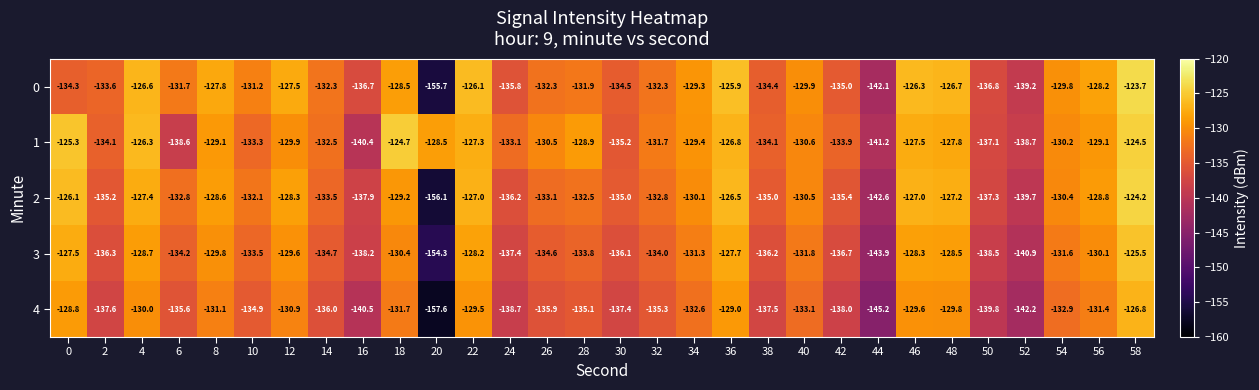

The 3 series shows -143.9 at 44. True or false?

True